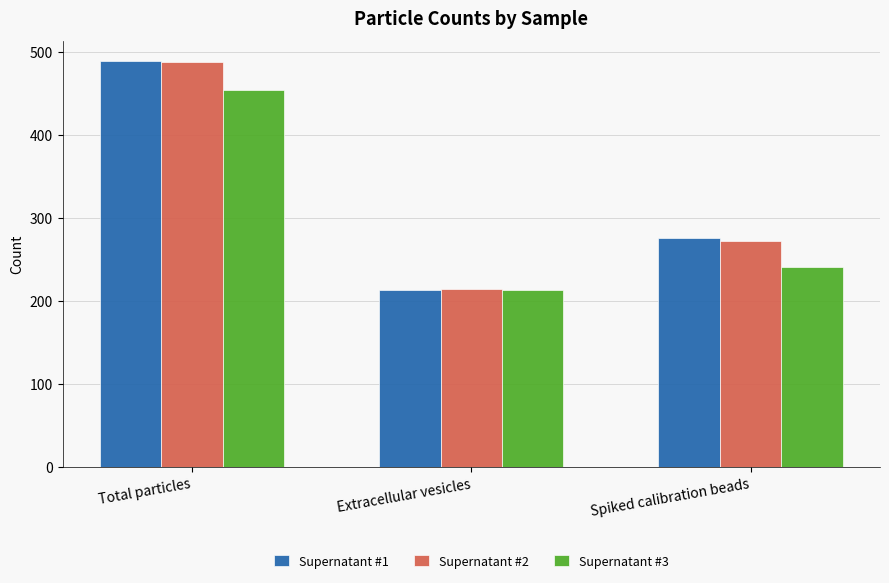

Which series has the largest range (max minus min)?

Supernatant #1